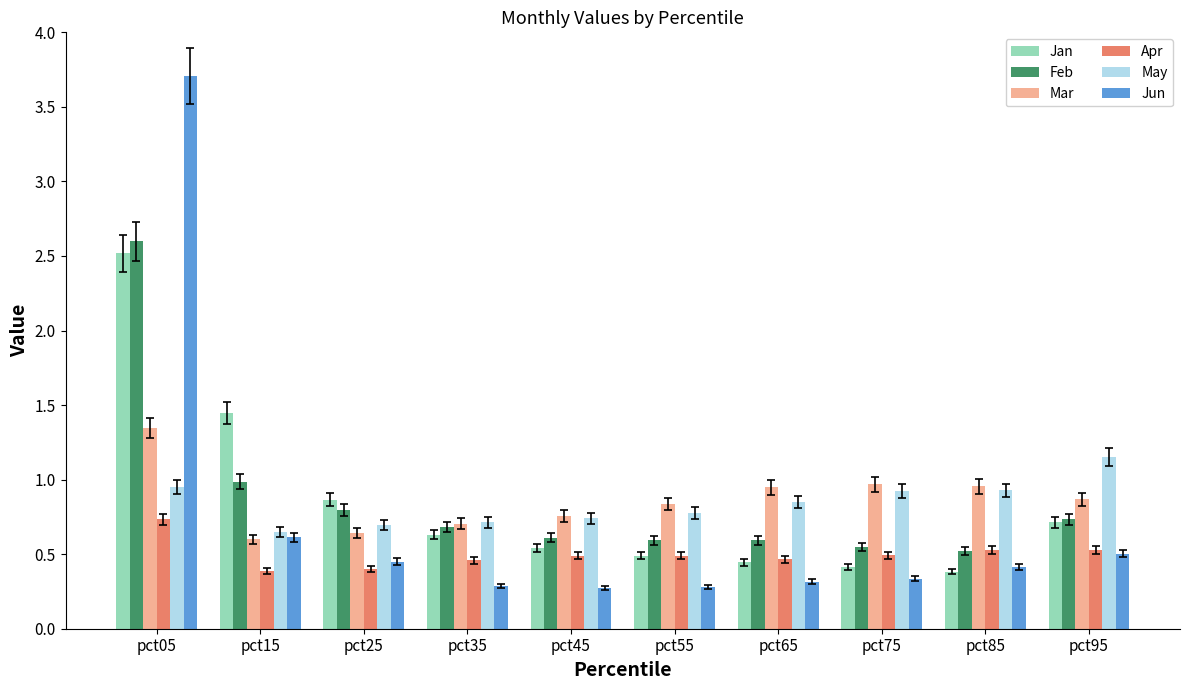

Is the value of Jun at pct35 greater than the value of Feb at pct75?

No